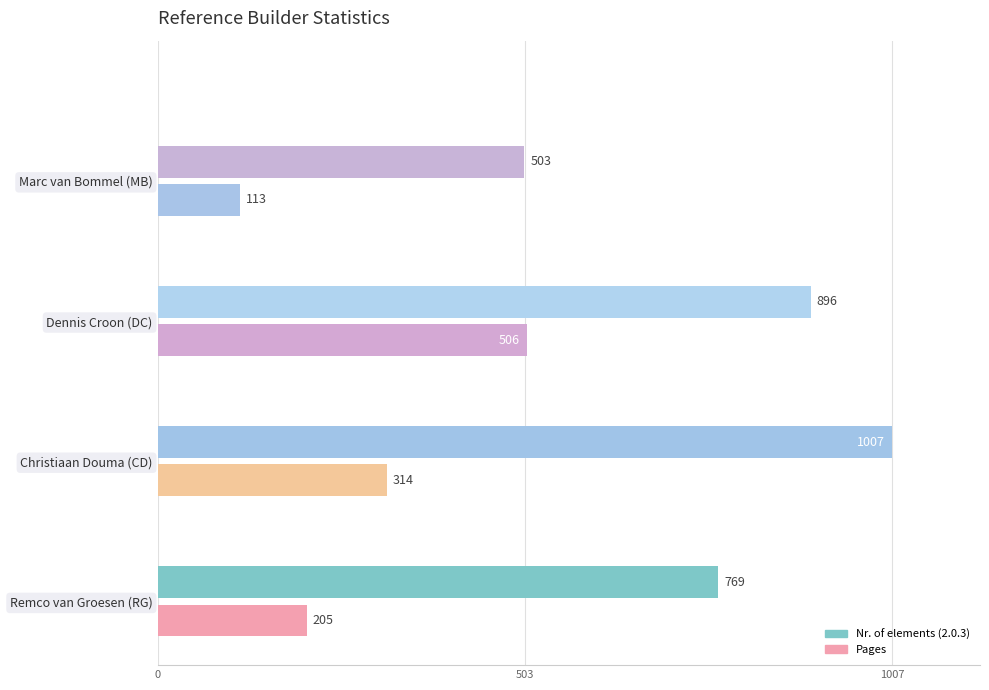

Rank the series by their average value, from highest to lowest.

Nr. of elements (2.0.3), Pages